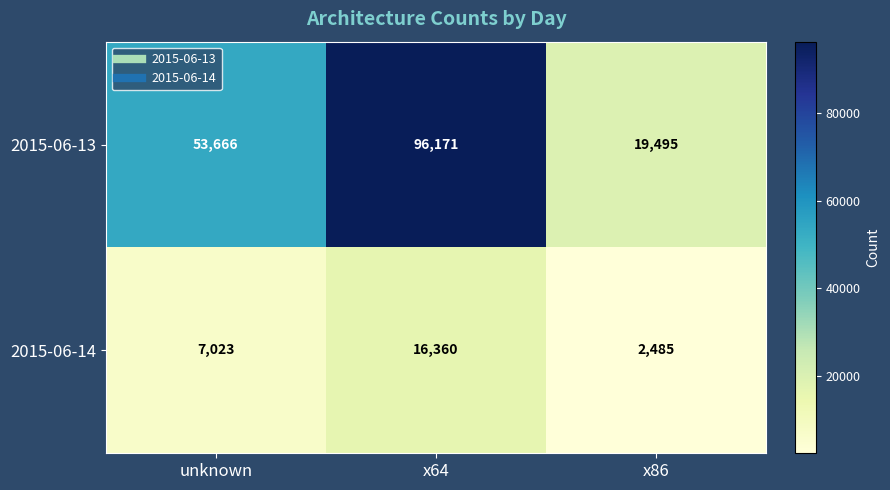

True or false: 2015-06-13 has a value of 53666 at unknown.

True